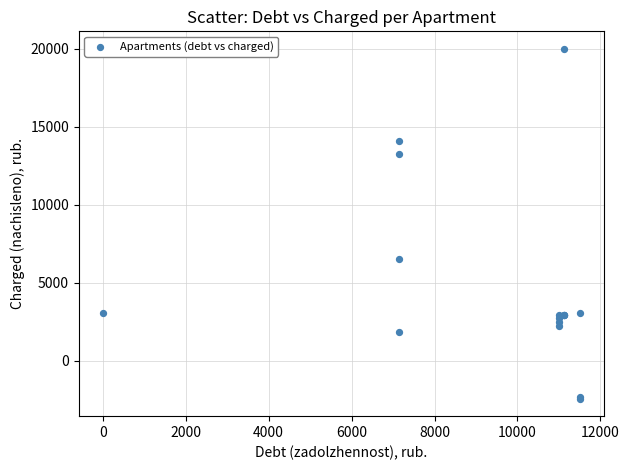

What Y value in the scatter plot is closest to 8779?

6536.8